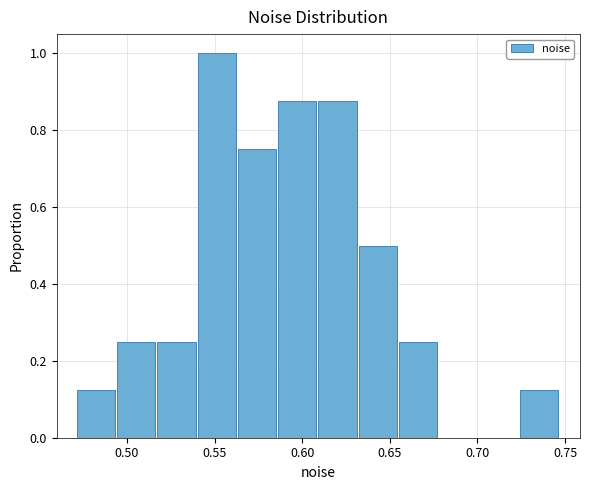

Over which range of the x-axis is the bar tallest?

0.540 to 0.565